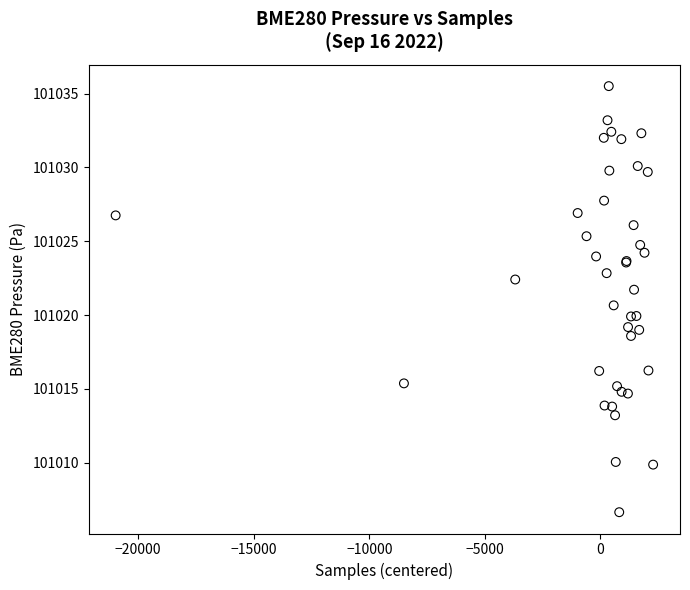

What Y value in the scatter plot is closest to 101021?

101020.7